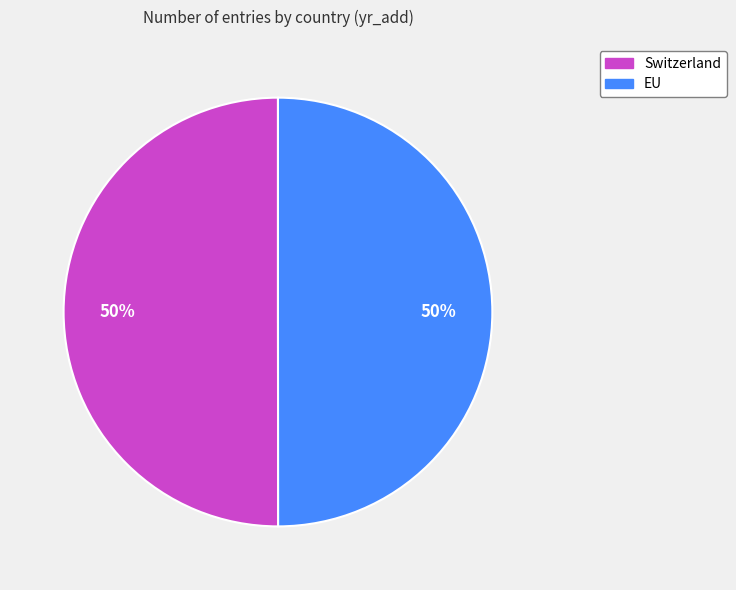

True or false: Switzerland accounts for 43% of the total.

False